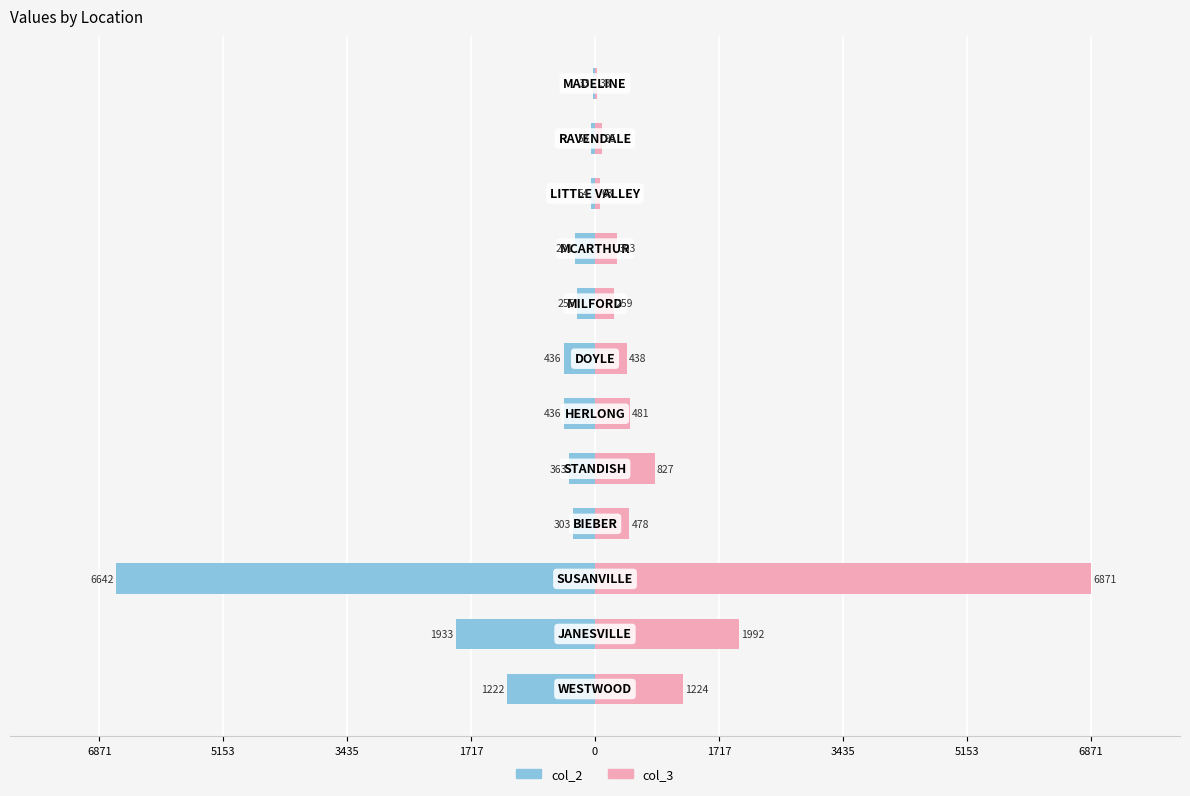

How many groups of bars are there?

12